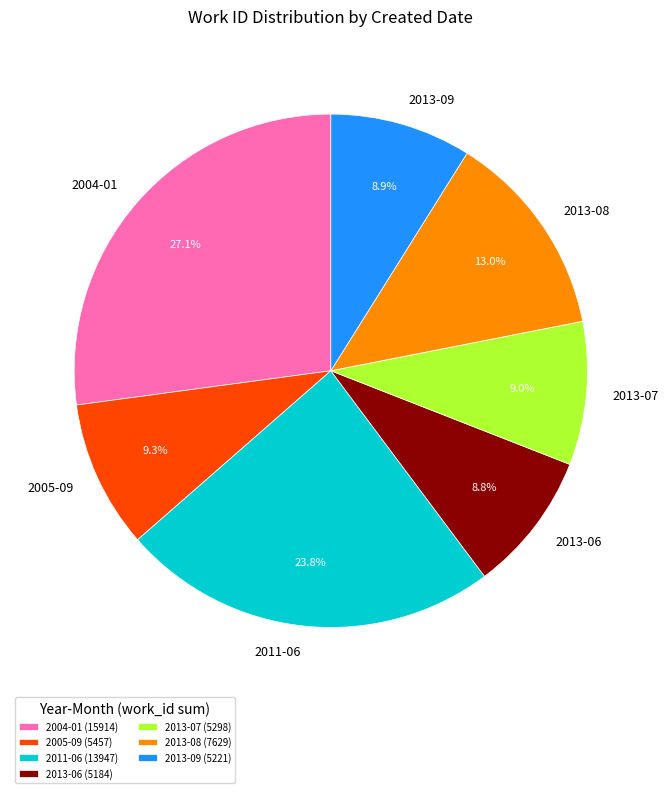

What percentage is NOT represented by 2004-01?

72.9%